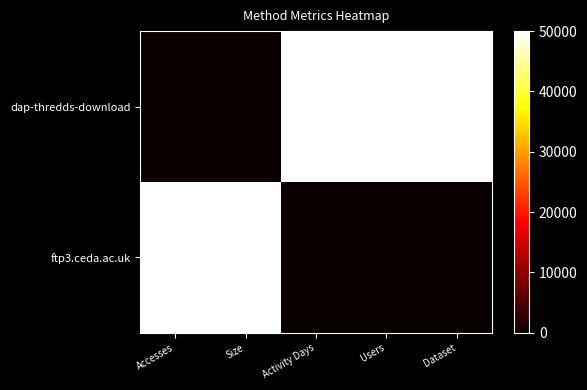

Rank the series at Activity Days from lowest to highest value.

ftp3.ceda.ac.uk, dap-thredds-download